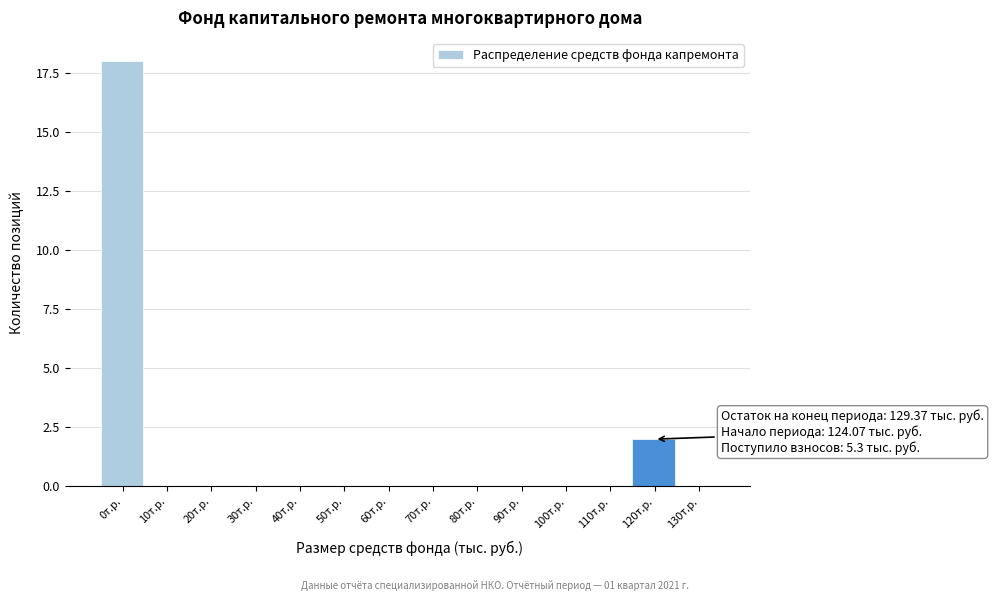

Reading left to right, extract all data points from this chart.

0т.р.=18	10т.р.=0	20т.р.=0	30т.р.=0	40т.р.=0	50т.р.=0	60т.р.=0	70т.р.=0	80т.р.=0	90т.р.=0	100т.р.=0	110т.р.=0	120т.р.=2	130т.р.=0